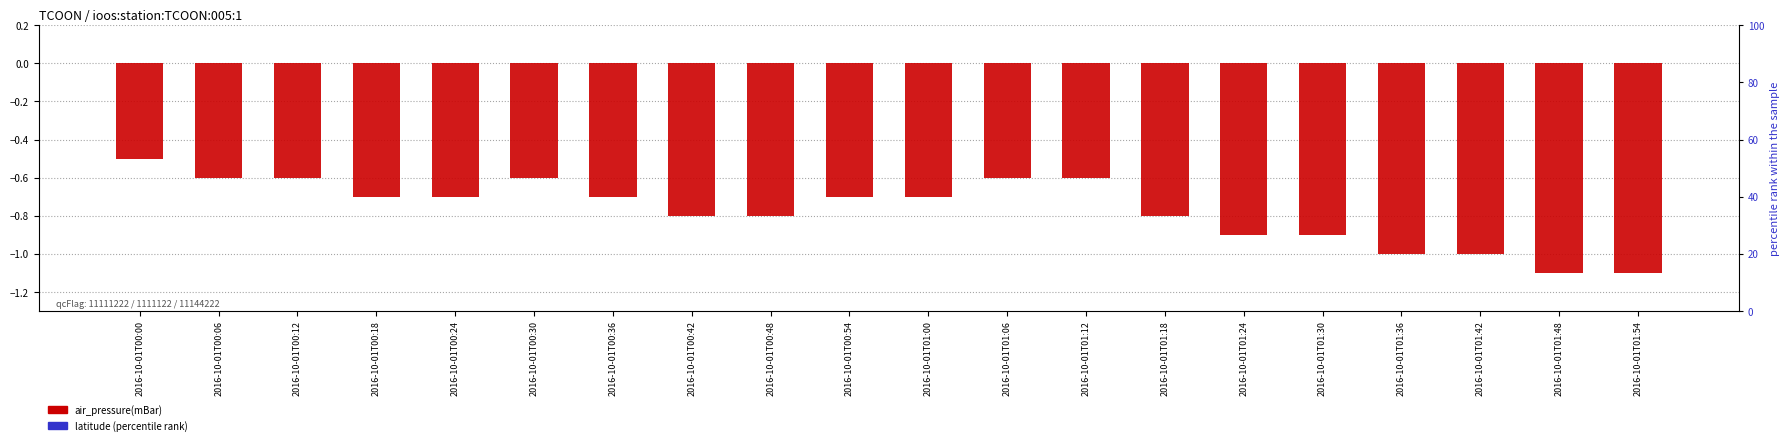

Is it true that air_pressure(mBar) equals -1.1 at 2016-10-01T00:54?

False